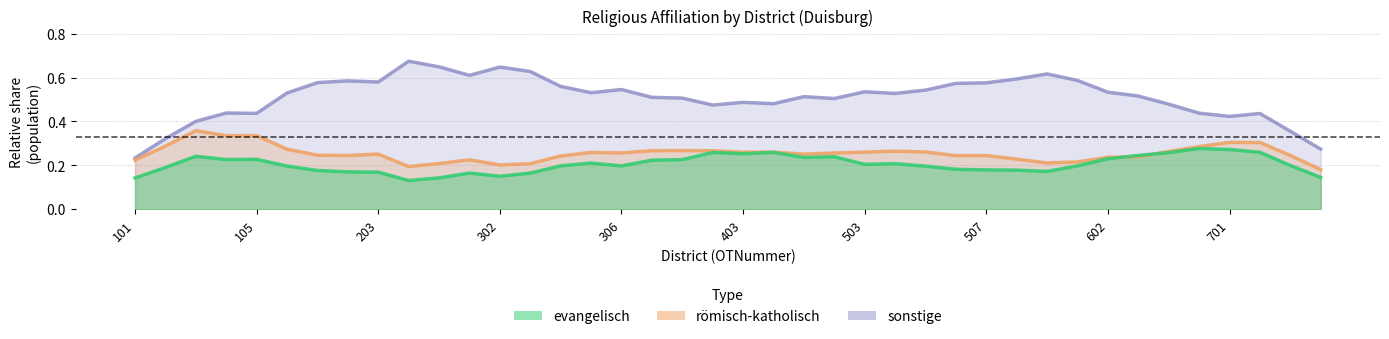

At which category is the sum across all series the highest?

507